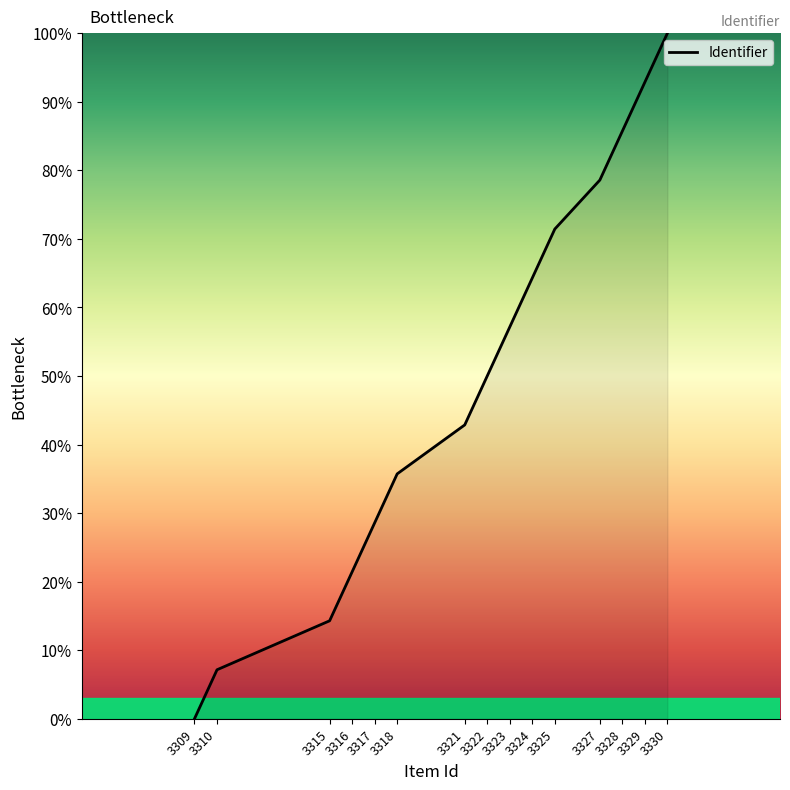

At which label is the value closest to 50?

3322